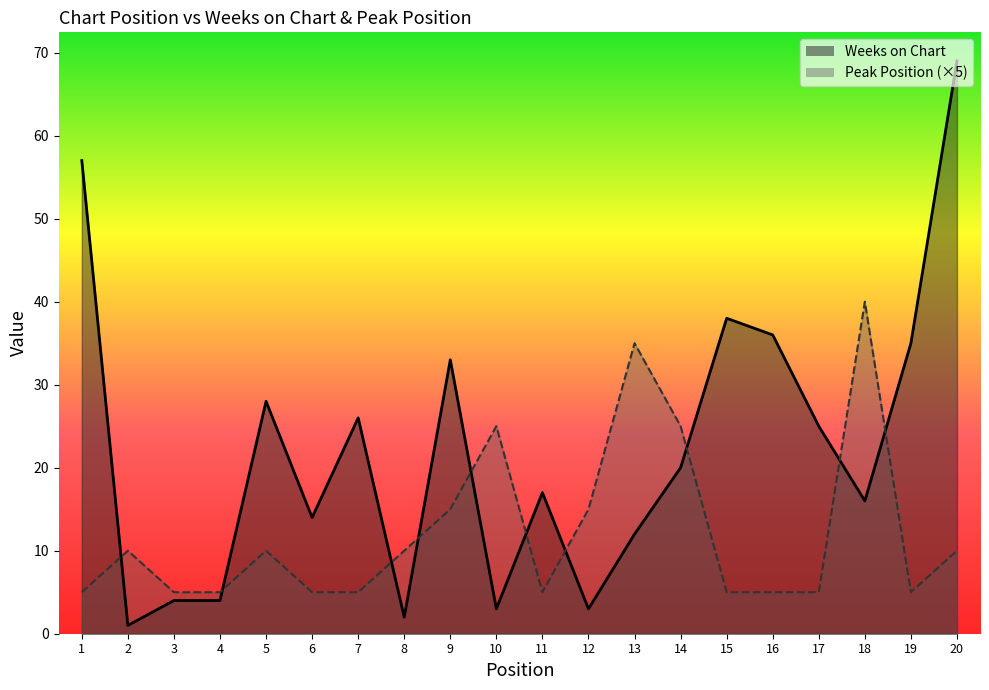

Is the value of Peak Position at 4 greater than the value of Weeks on Chart at 9?

No